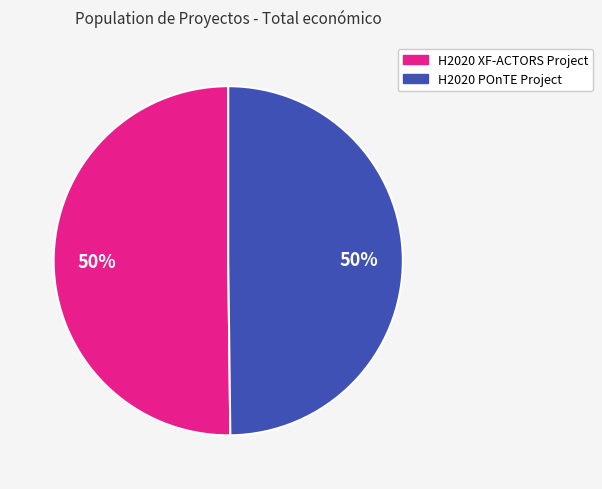

To the nearest percent, what is the combined percentage of H2020 XF-ACTORS Project and H2020 POnTE Project?

100%